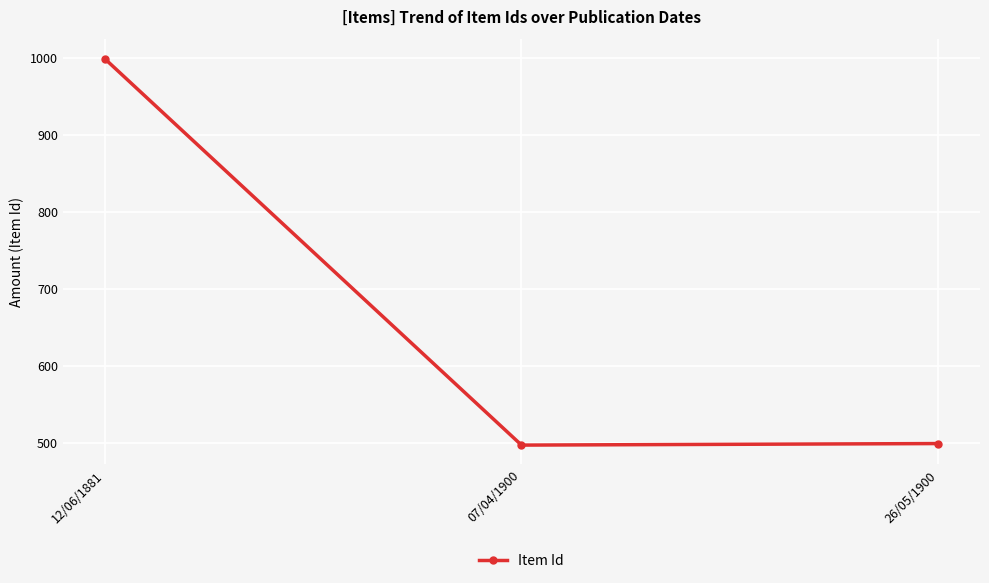

The value at 12/06/1881 is 999. True or false?

True